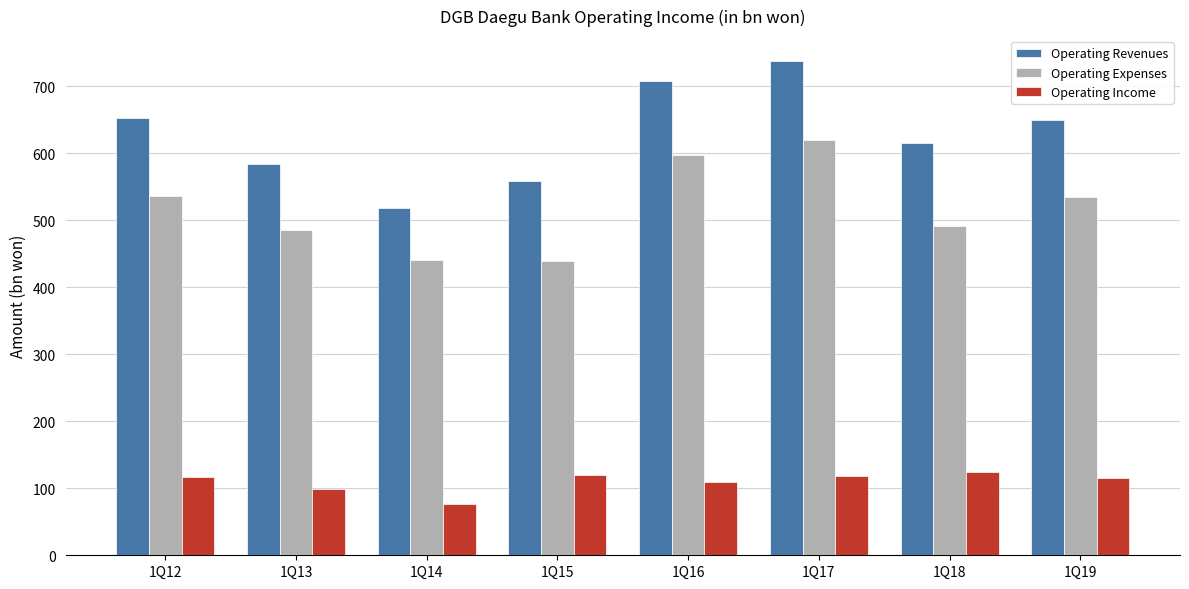

The value of Operating Income at 1Q16 is 109.9. True or false?

True